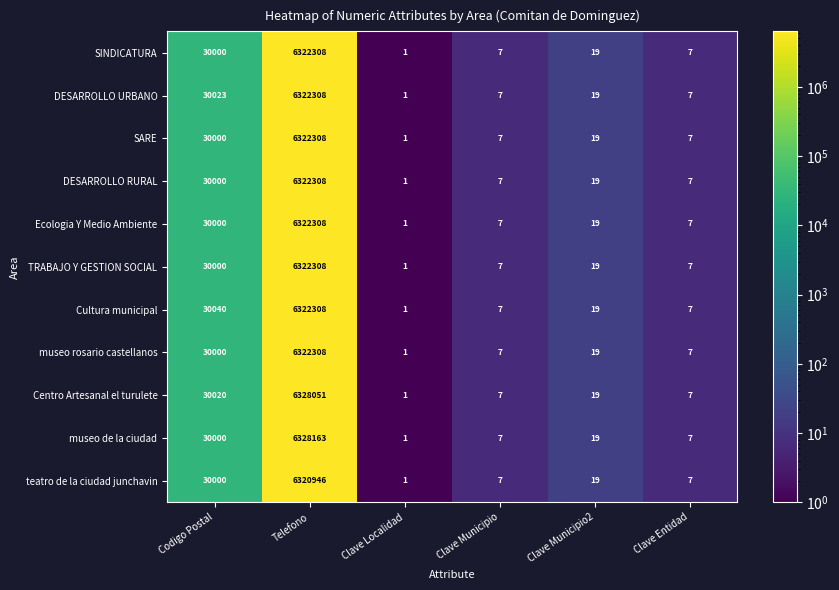

Read the museo rosario castellanos value at Clave Municipio2.

19